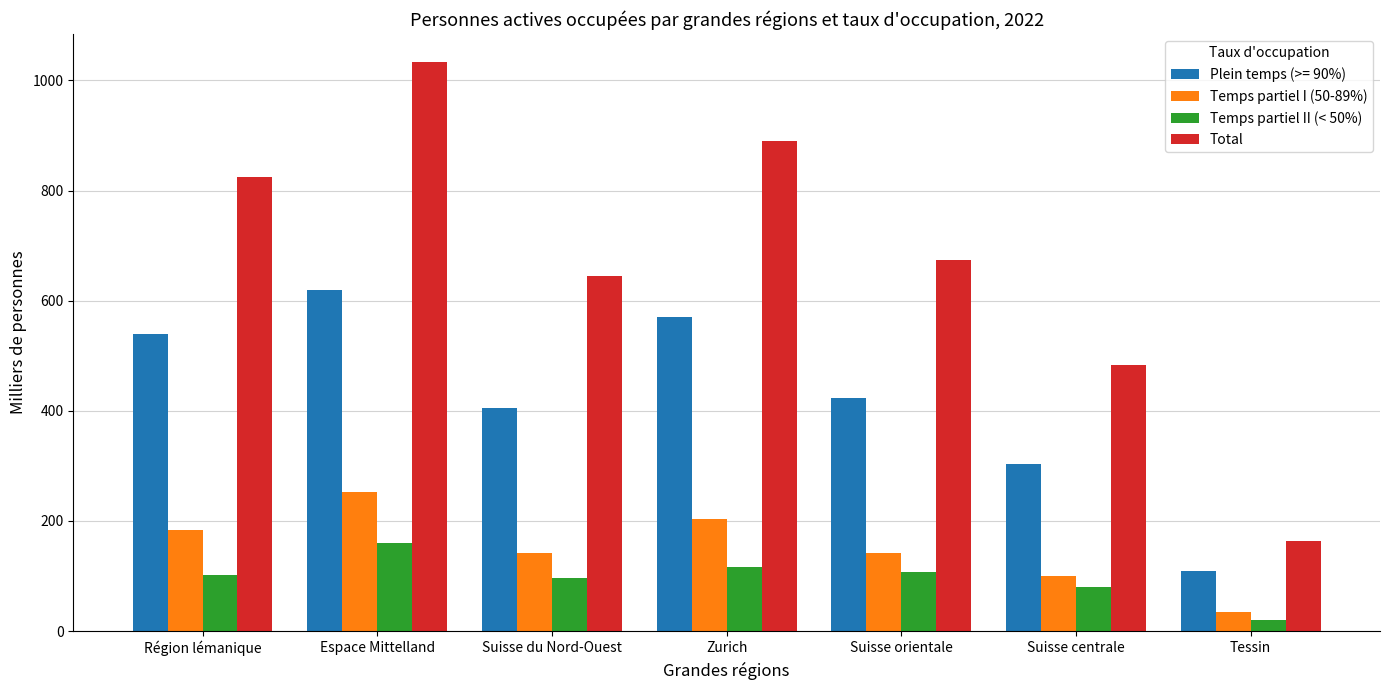

Which series has the largest range (max minus min)?

Total